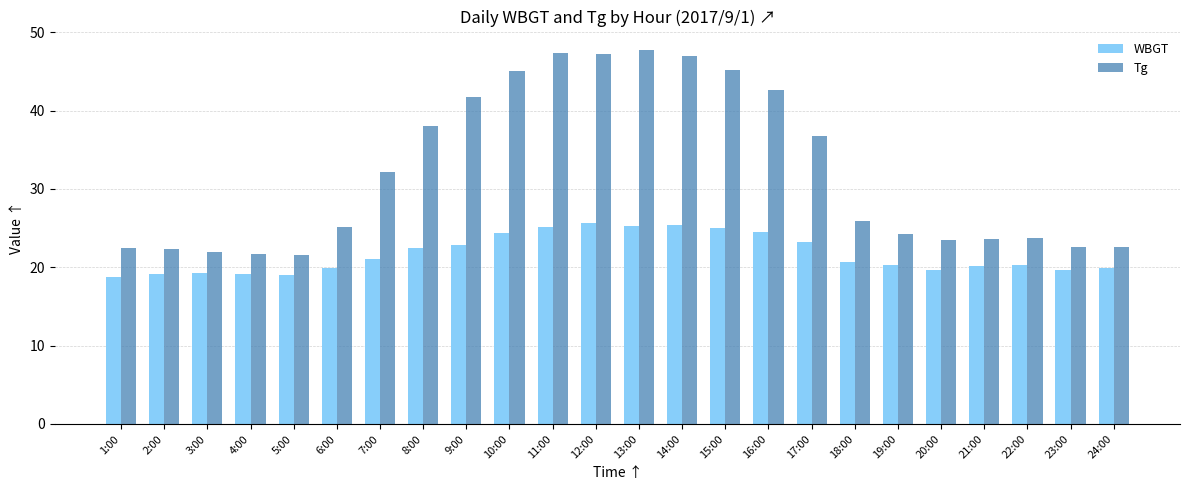

How many groups of bars are there?

24